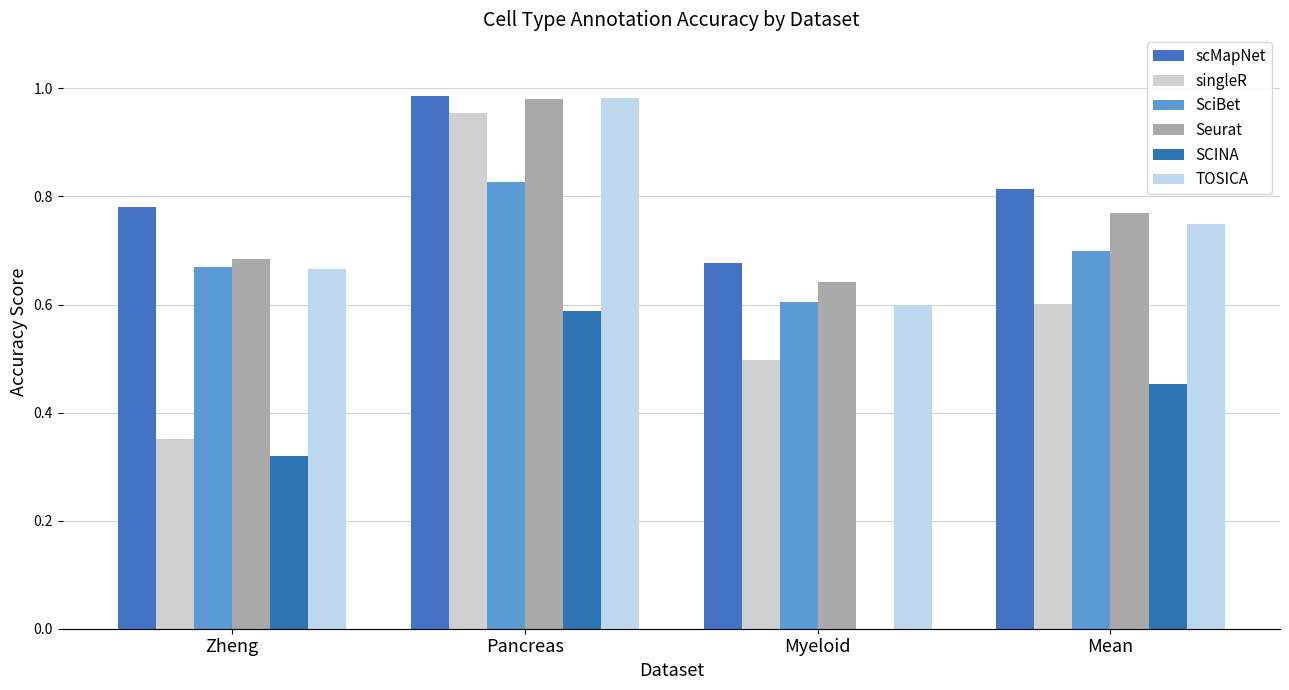

How many groups of bars are there?

4